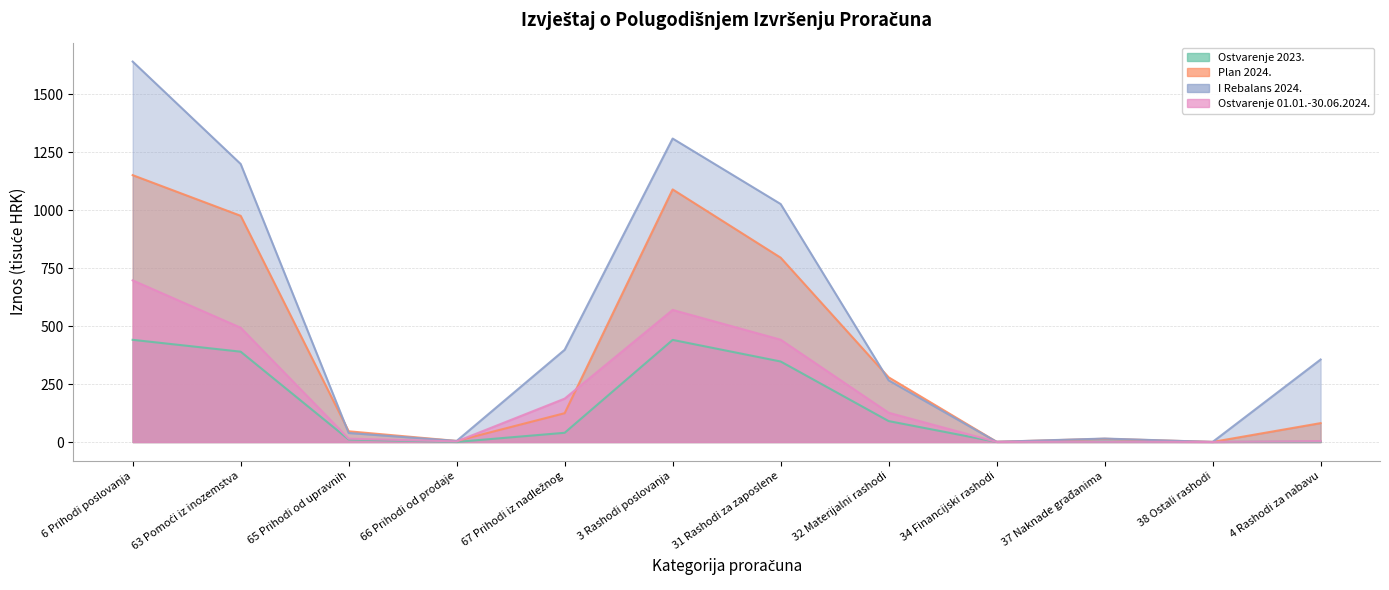

List the series in order of their overall mean, highest first.

I Rebalans 2024., Plan 2024., Ostvarenje 01.01.-30.06.2024., Ostvarenje 2023.